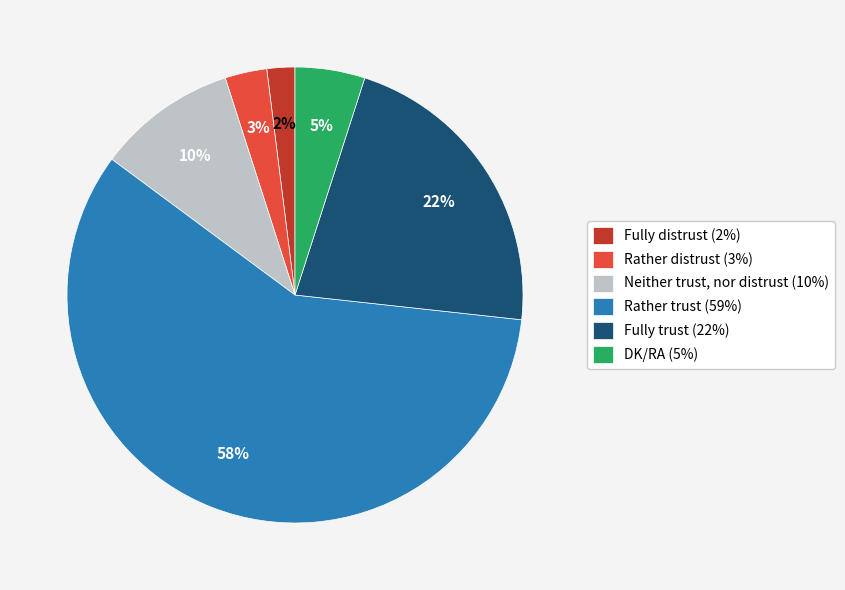

How many segments does this pie chart have?

6